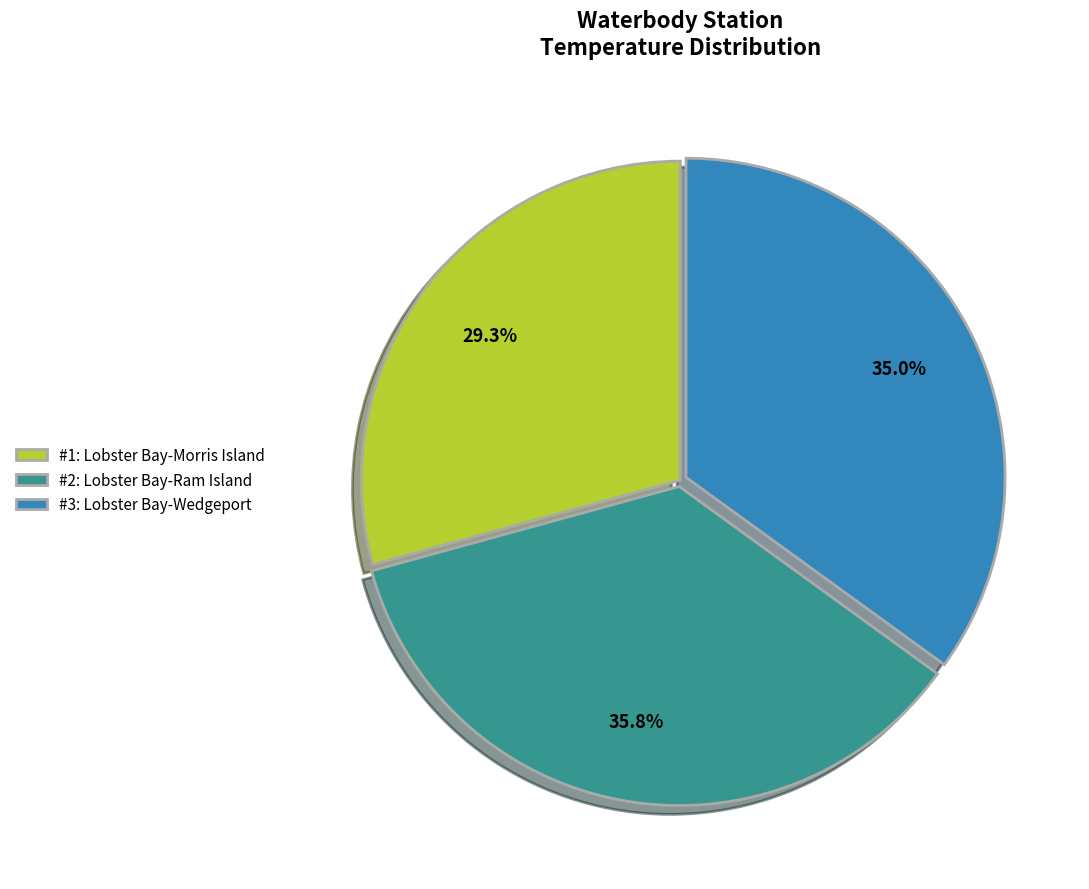

What is the largest slice in the pie chart?

#2: Lobster Bay-Ram Island